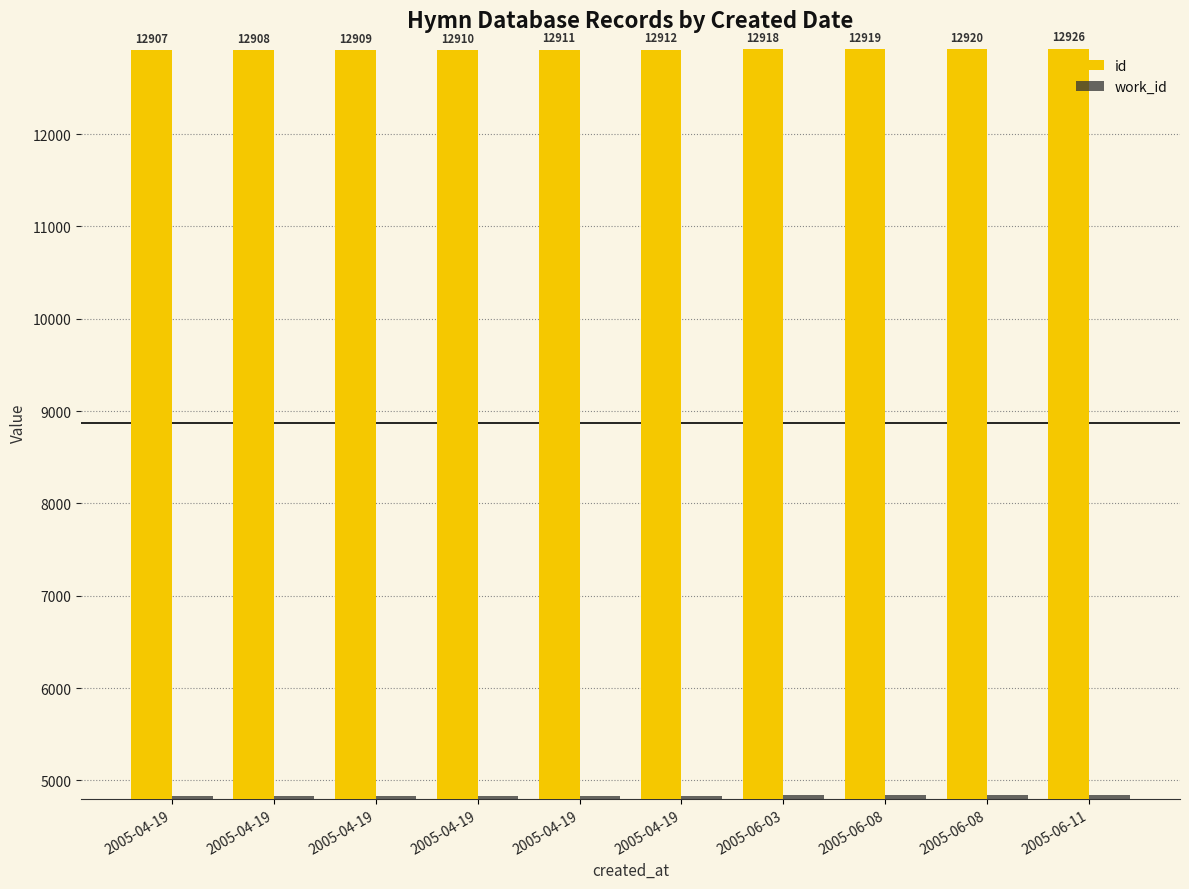

What is the average value of the work_id series?

4835